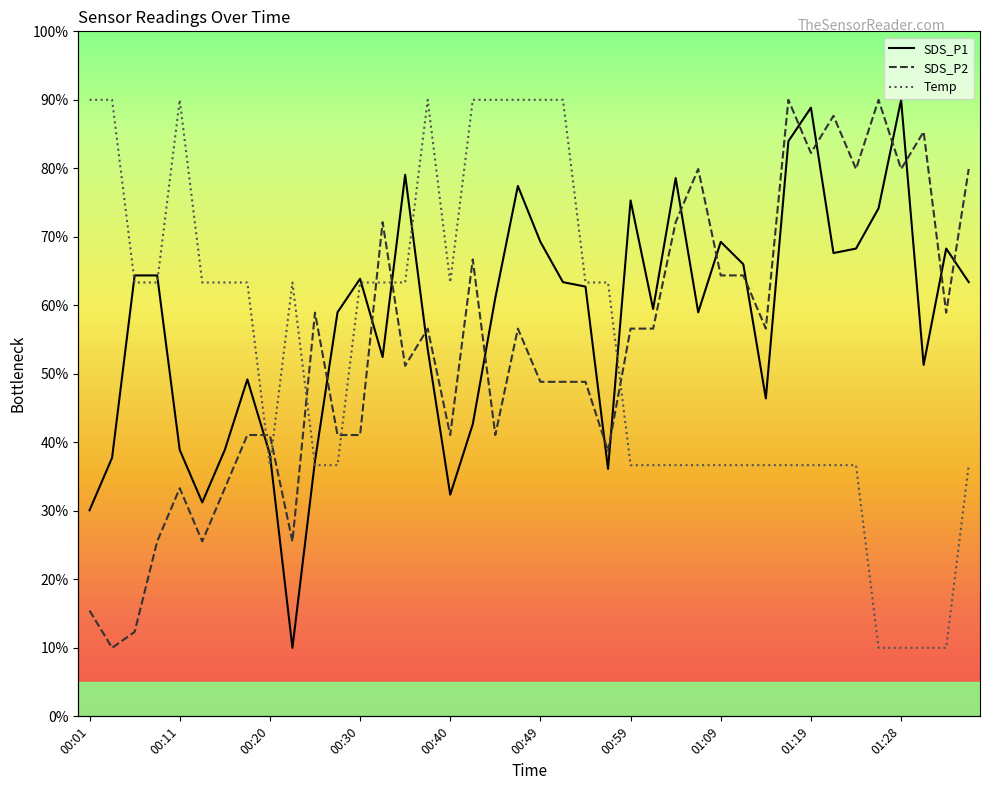

True or false: SDS_P1 and SDS_P2 cross at least once.

True